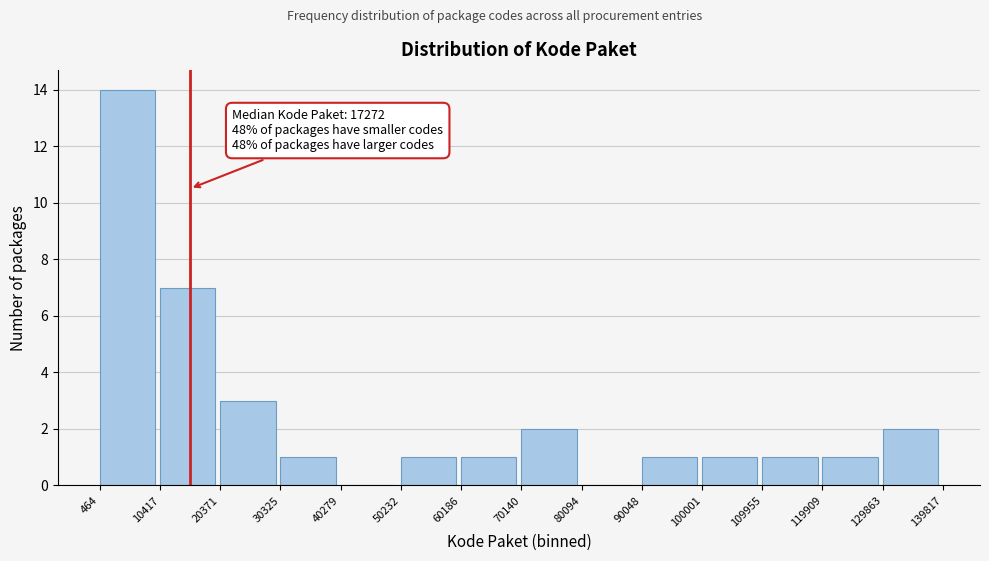

Over which range of the x-axis is the bar tallest?

464 to 10417